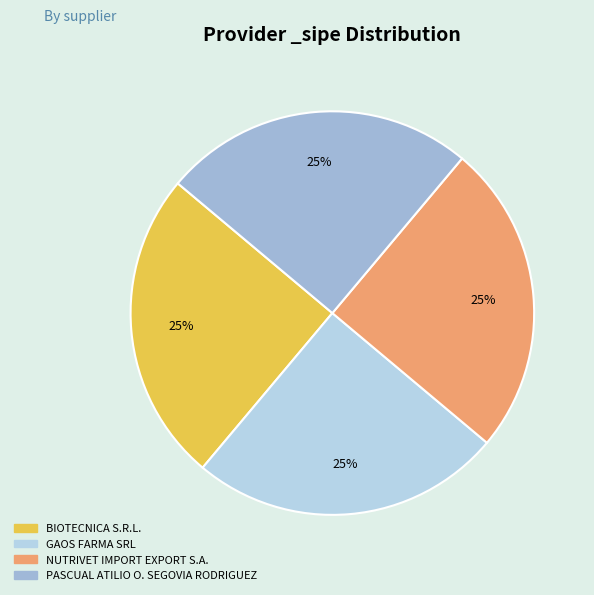

To the nearest percent, what is the average slice percentage?

25%